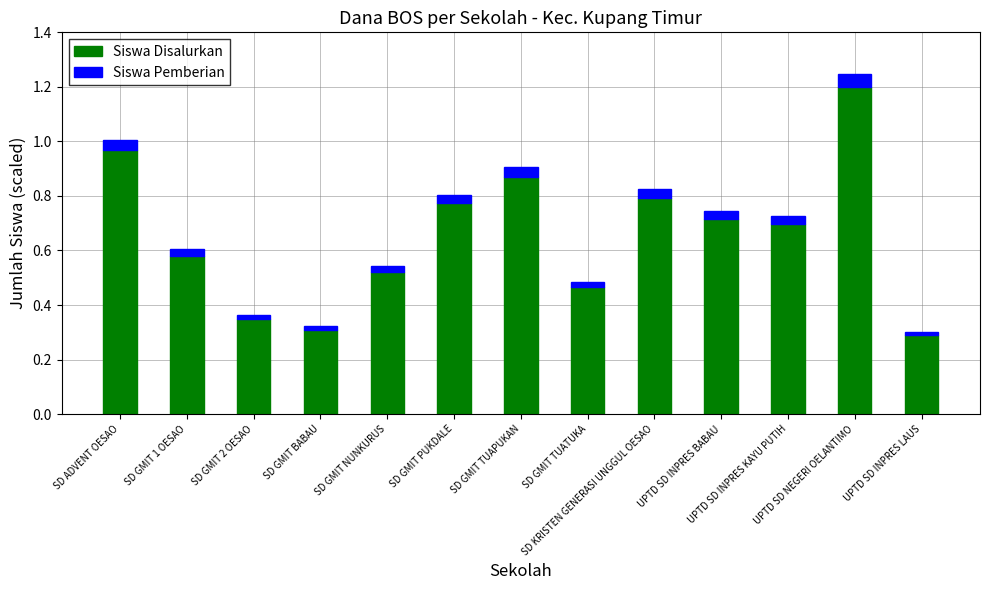

What is the sum of all Siswa Disalurkan values?

8.5